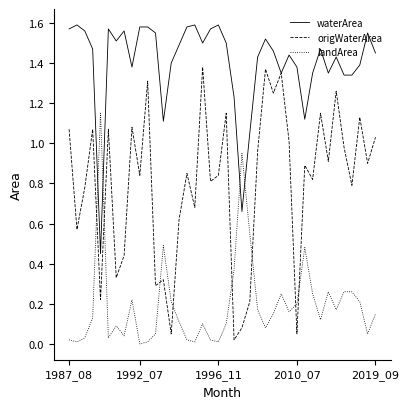

Which series has the widest spread of values?

origWaterArea